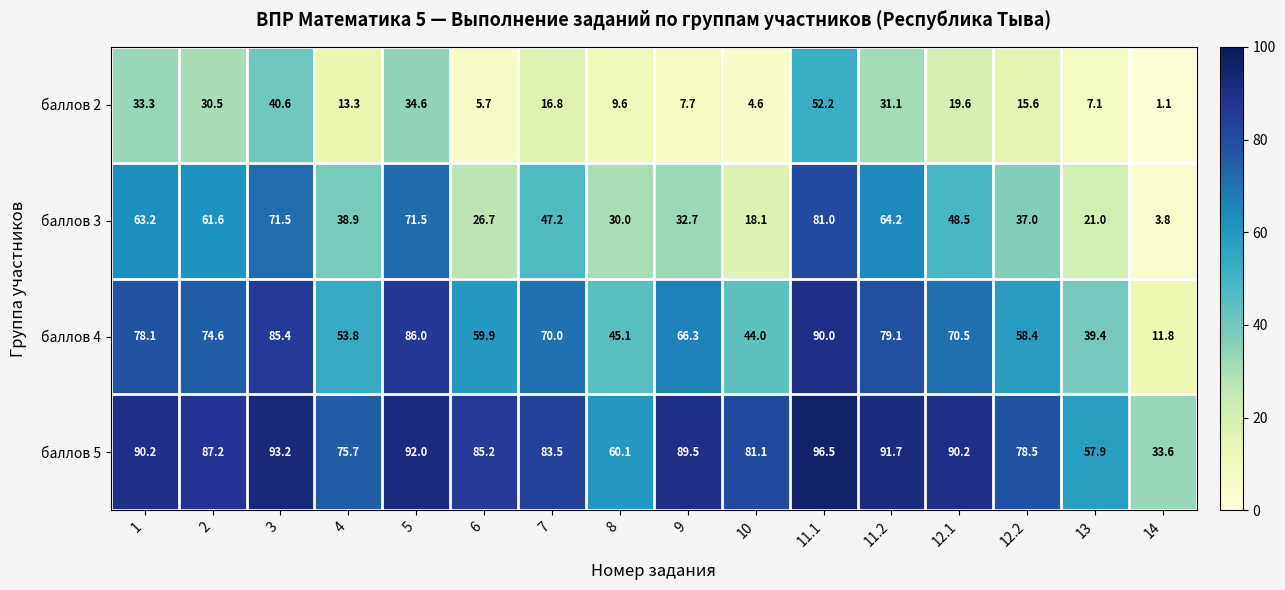

The баллов 4 series shows 66.7 at 13. True or false?

False